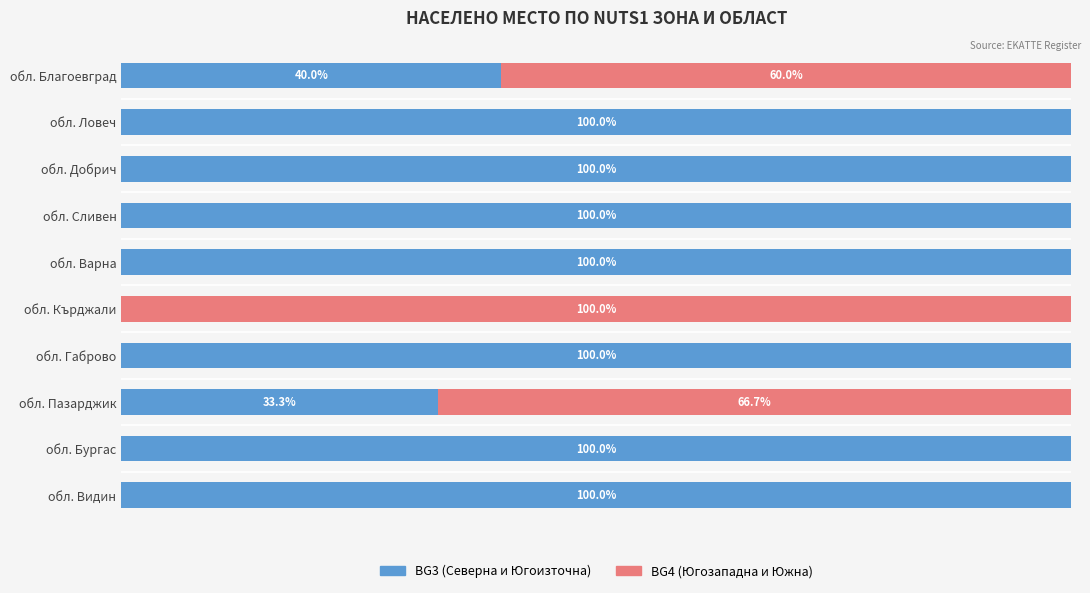

At which label is BG3 (Северна и Югоизточна) closest to 50?

обл. Благоевград